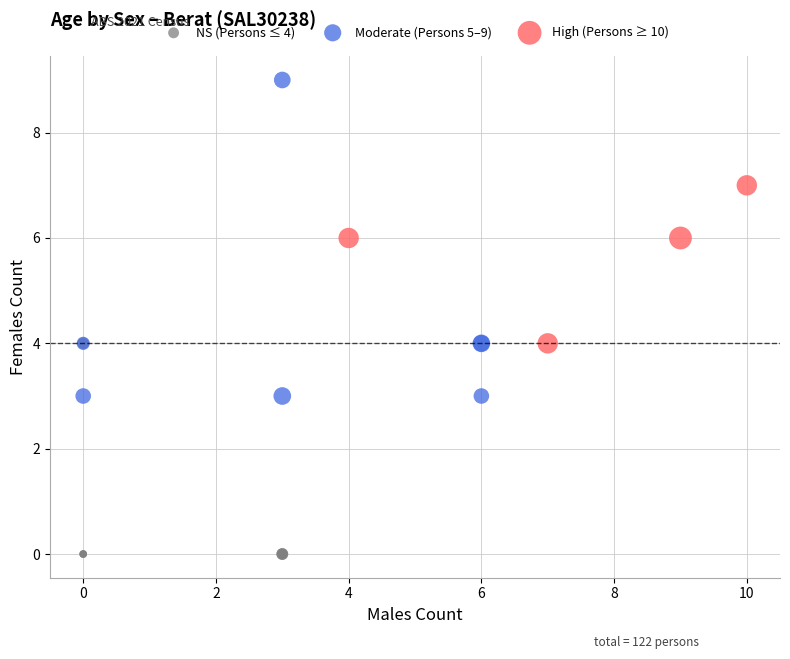

Which series has the largest Y range (max minus min)?

Moderate (Persons 5–9)